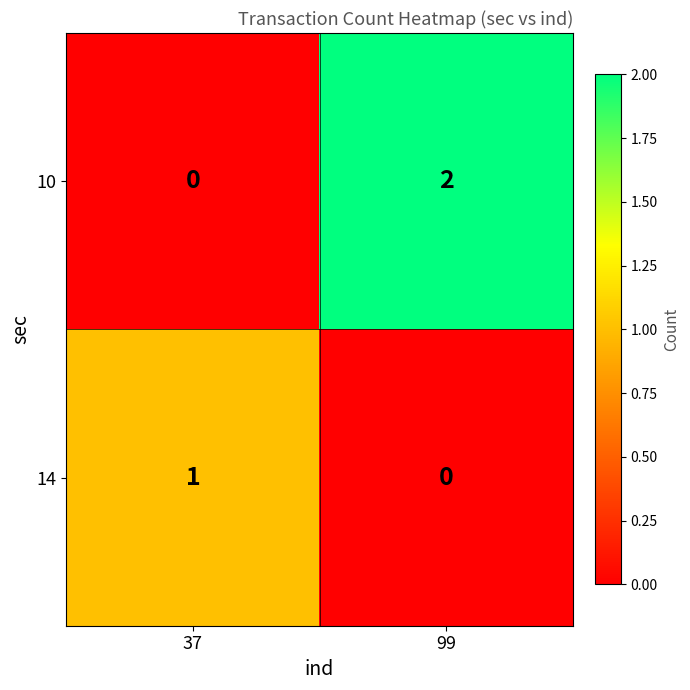

At which label does 10 reach its peak?

99